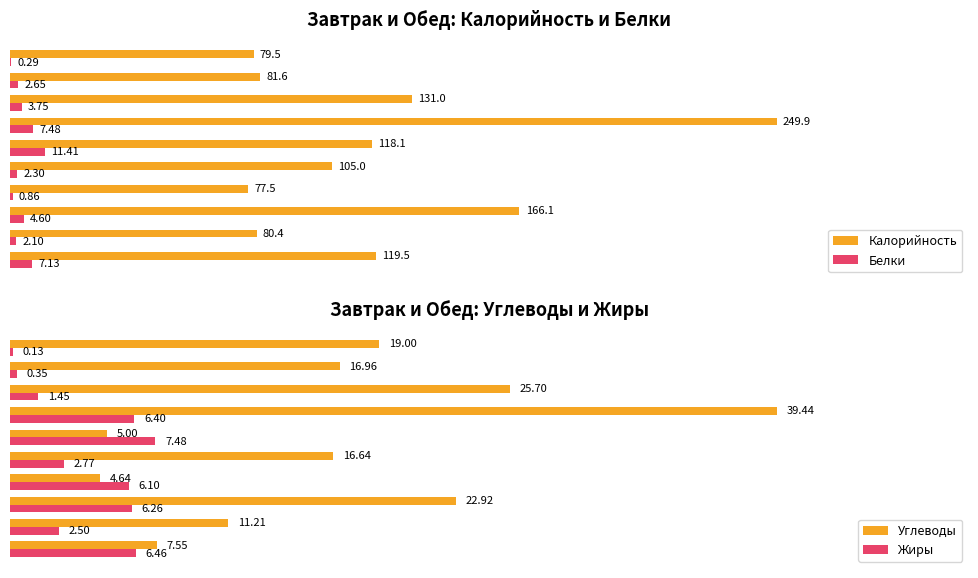

Reading left to right, transcribe all the data shown in this chart.

Калорийность: 119.5	80.4	166.1	77.5	105.0	118.1	249.9	131.0	81.6	79.5
Белки: 7.1	2.1	4.6	0.9	2.3	11.4	7.5	3.8	2.6	0.3
Углеводы: 7.5	11.2	22.9	4.6	16.6	5.0	39.4	25.7	17.0	19.0
Жиры: 6.5	2.5	6.3	6.1	2.8	7.5	6.4	1.4	0.3	0.1